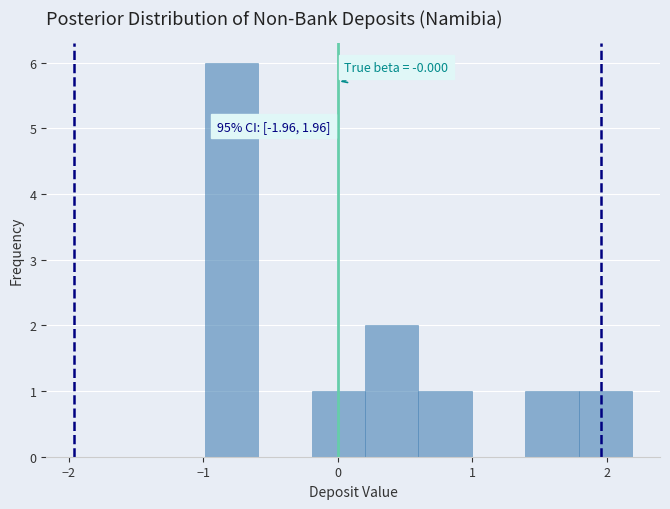

Around what value on the x-axis is the tallest bar? Give the approximate position of its centre, as read against the axis.

-0.8